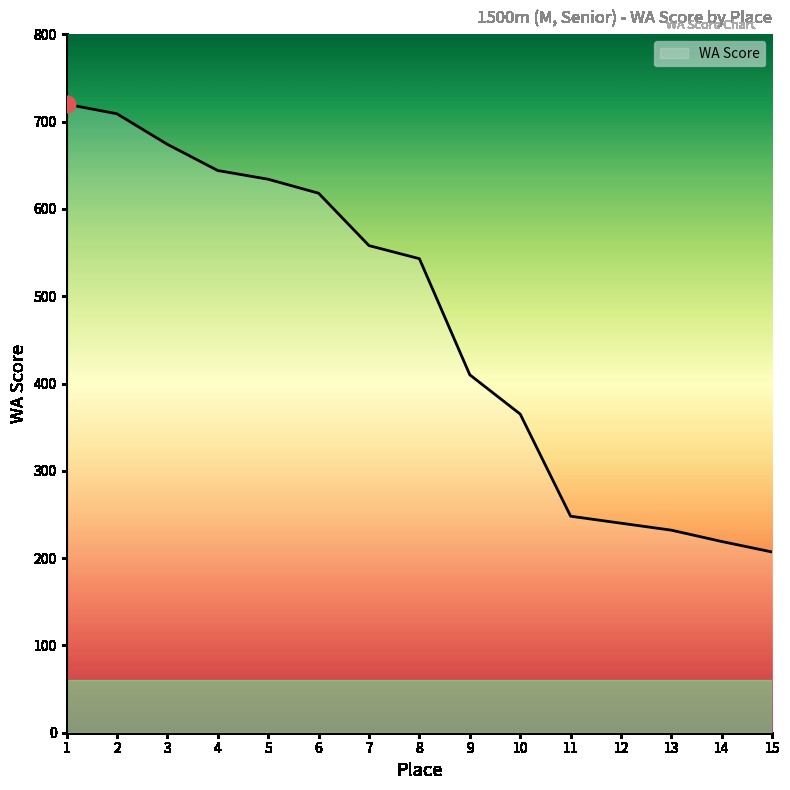

Reading left to right, extract all data points from this chart.

720	709	674	644	634	618	558	543	410	365	248	240	232	219	207